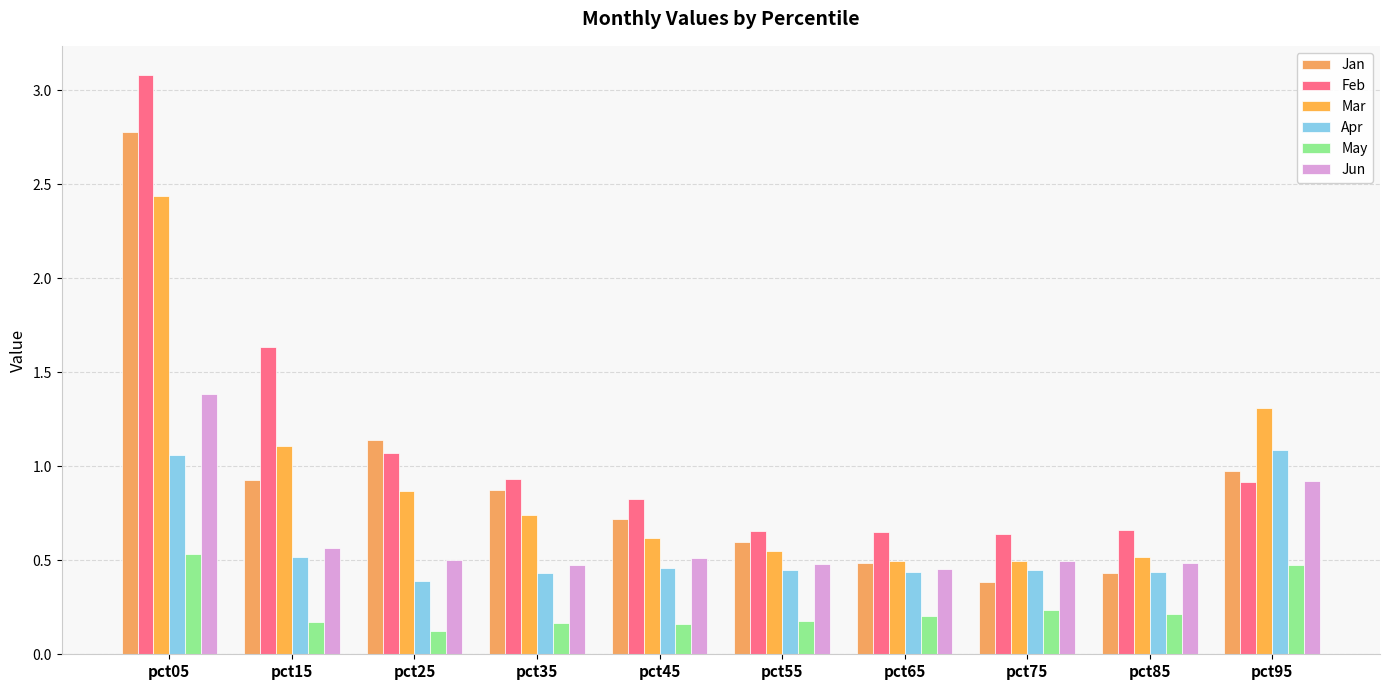

Which series has the largest range (max minus min)?

Feb